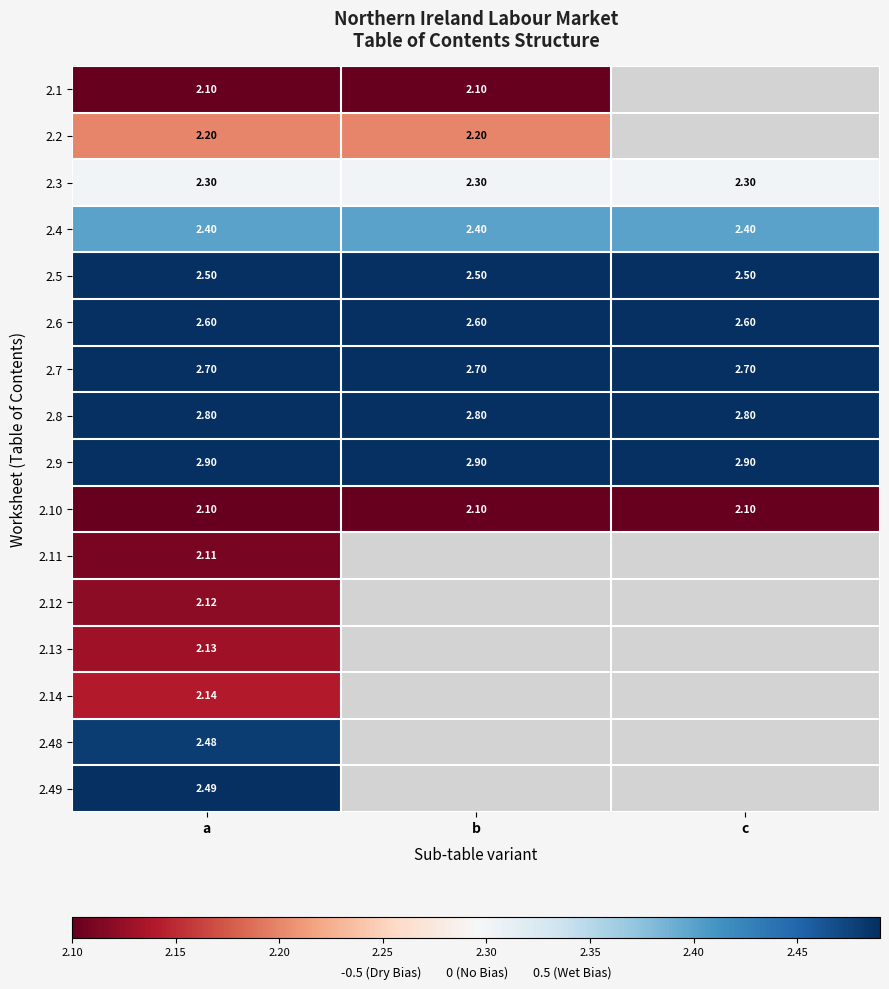

What is the approximate value of 2.3 at c?

2.3